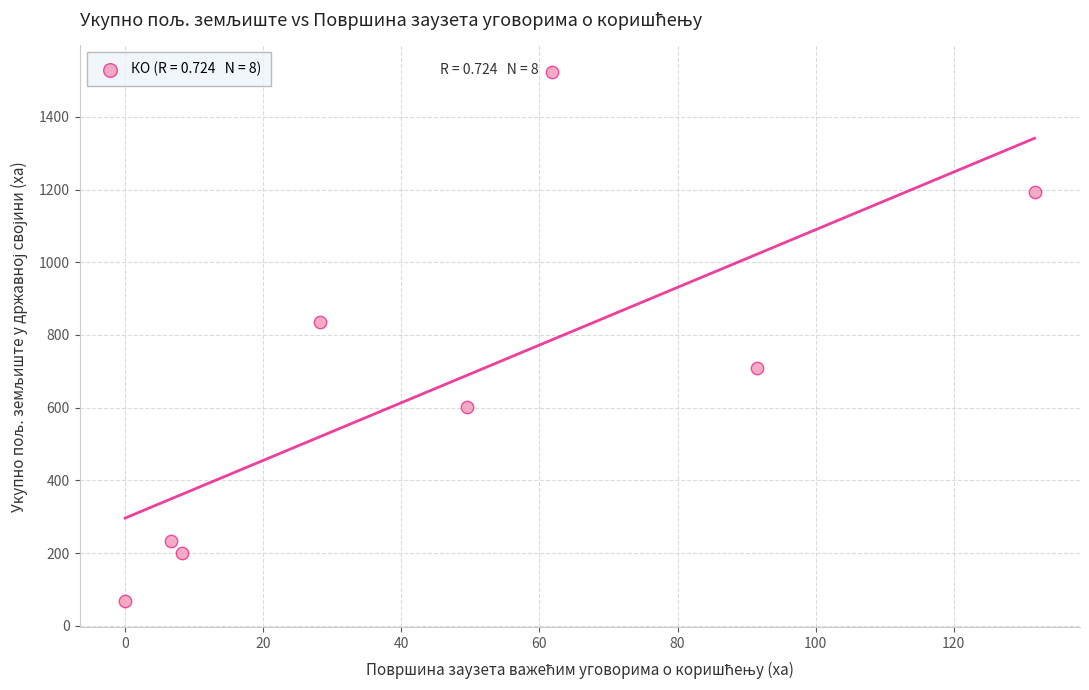

What Y value in the scatter plot is closest to 796?

836.4